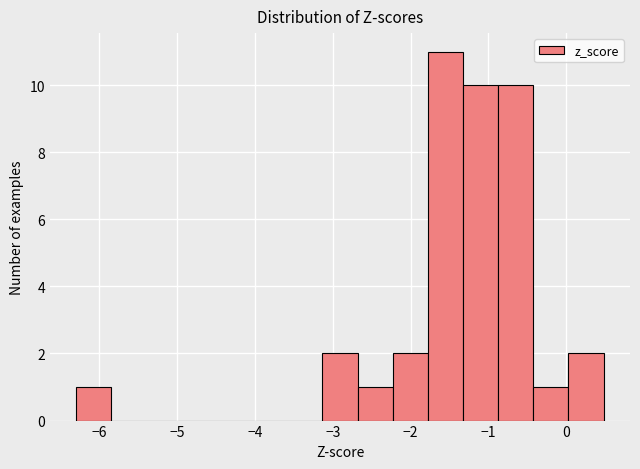

Over which range of the x-axis is the bar tallest?

-1.8 to -1.3